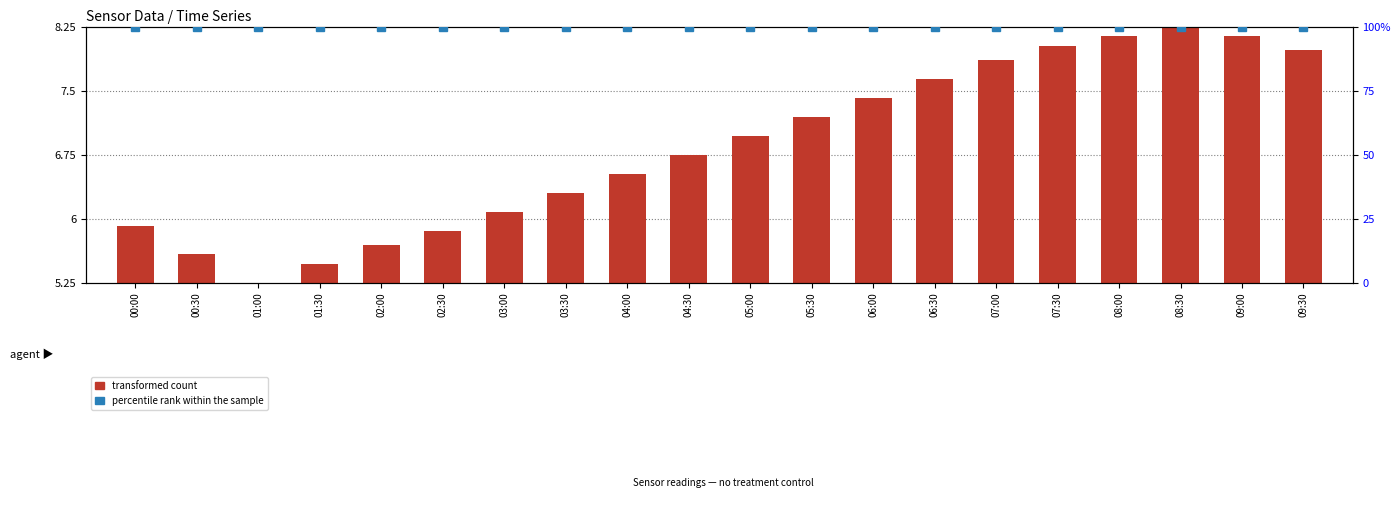

What is the label of the 2nd bar from the left?

00:30